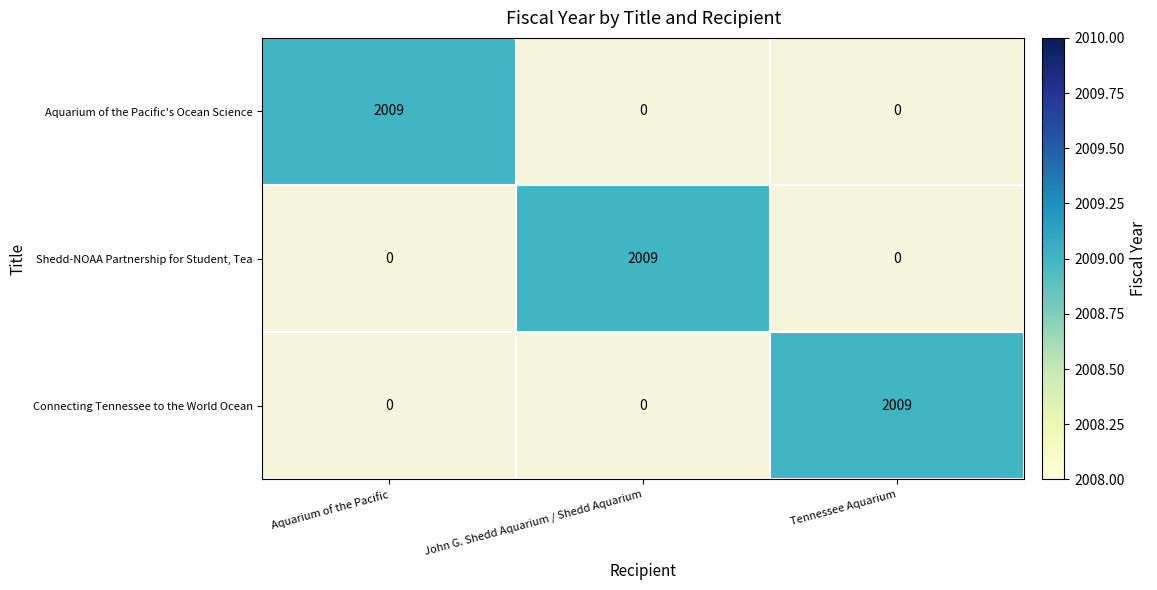

Count the number of categories in the chart.

3